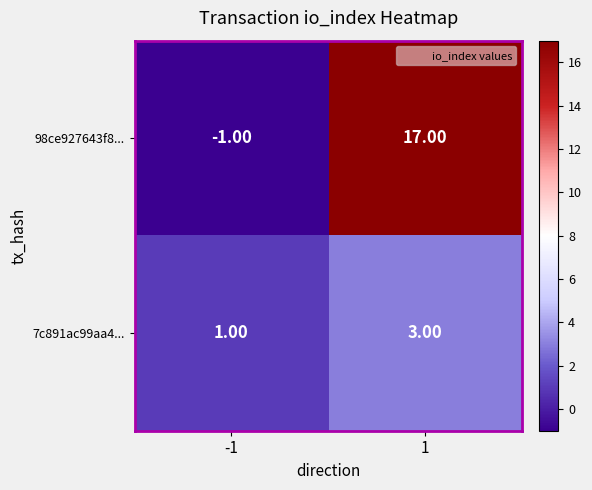

What is the spread (max minus min) of values at -1?

2